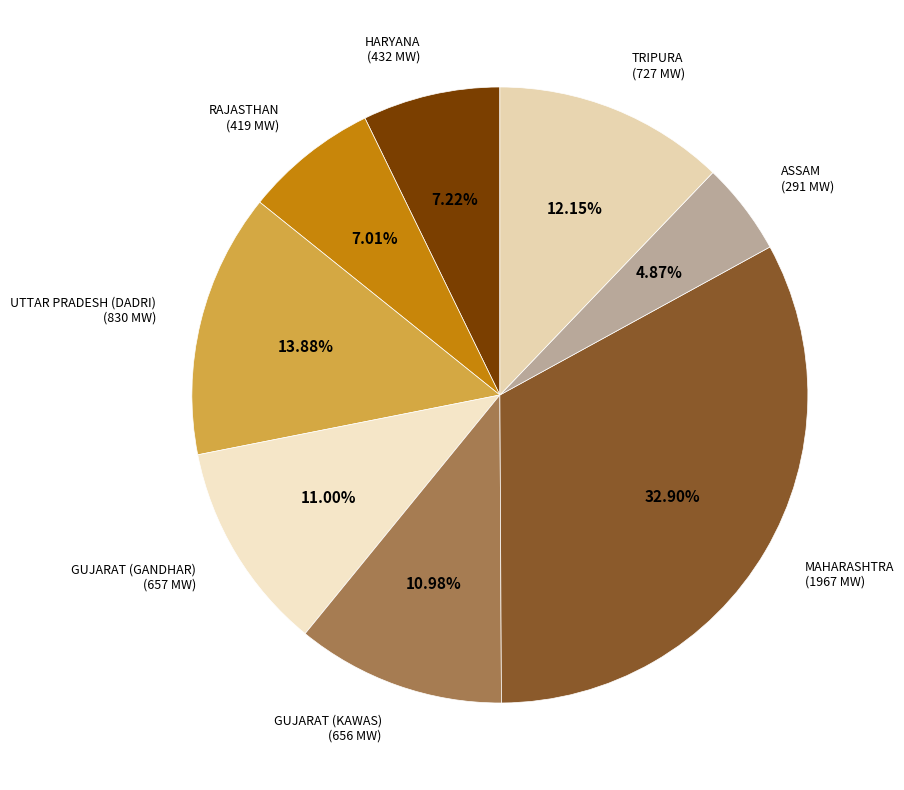

To the nearest percent, what portion does RAJASTHAN represent?

7%